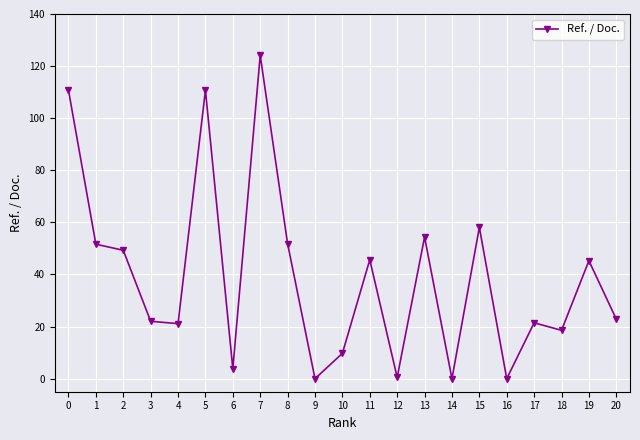

What value does the data have at 6?

3.8